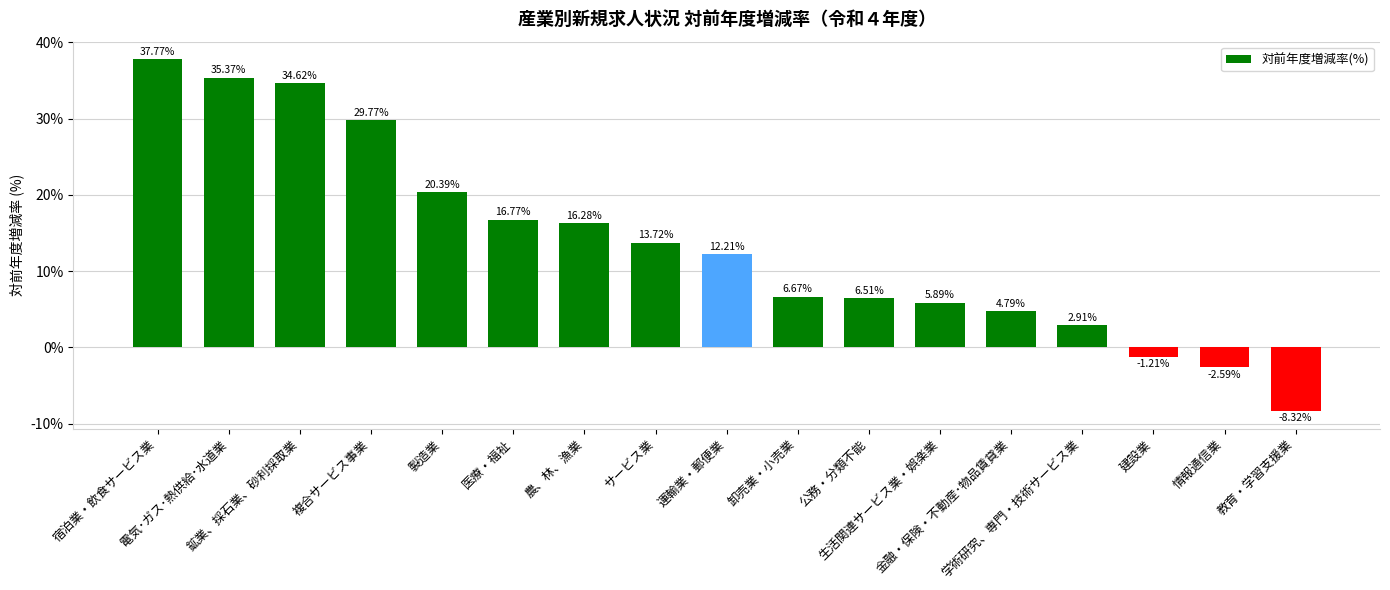

What is the average value?

13.6